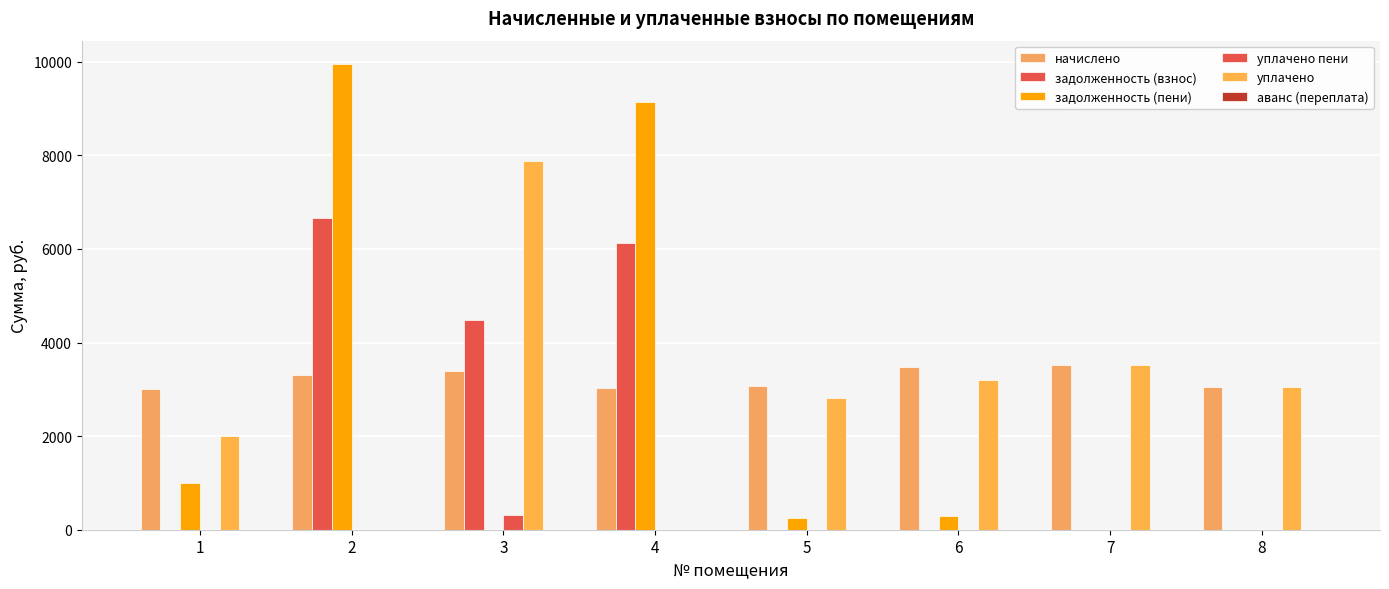

How many groups of bars are there?

8